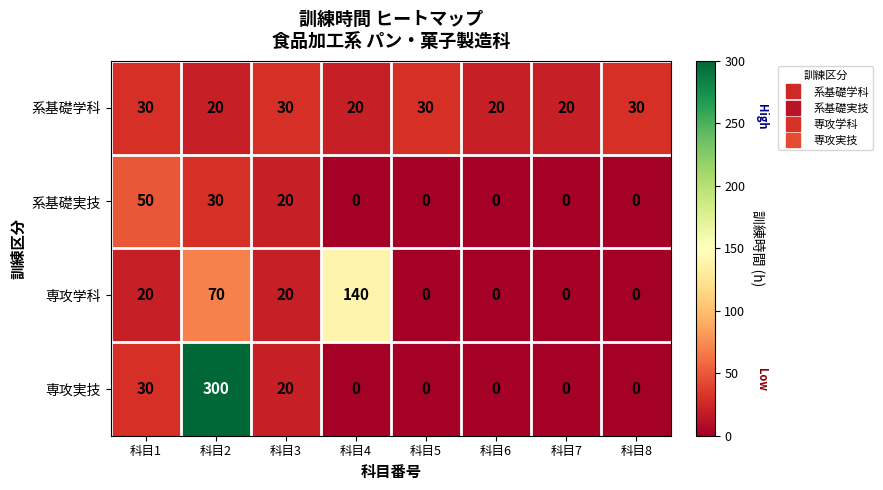

True or false: 専攻学科 has a value of 50 at 科目5.

False